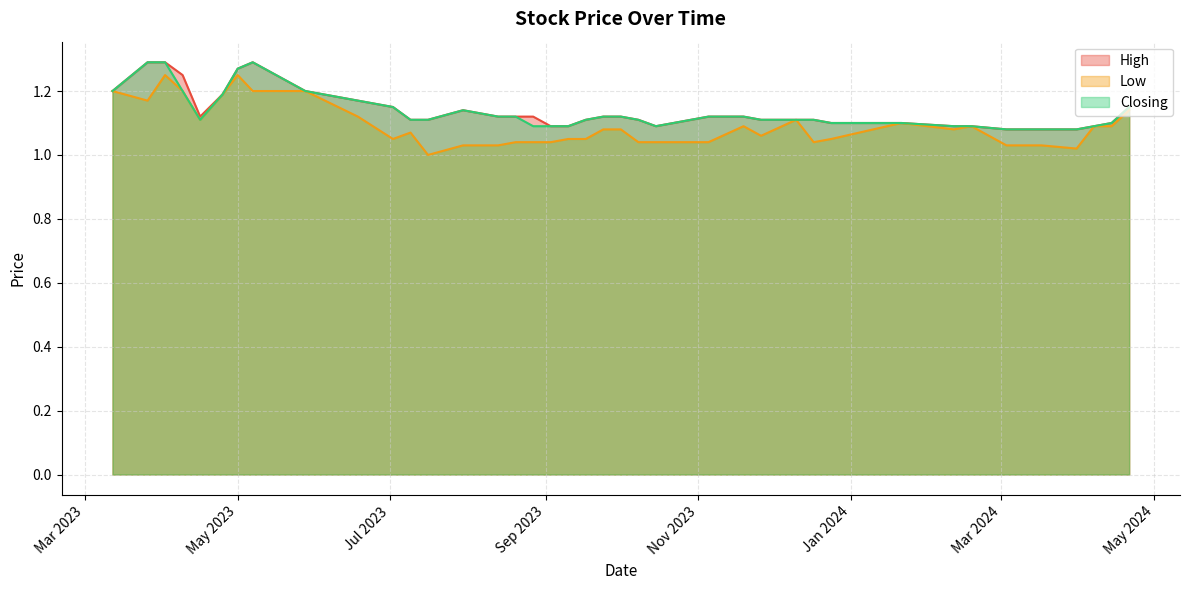

How many lines are shown in the chart?

3